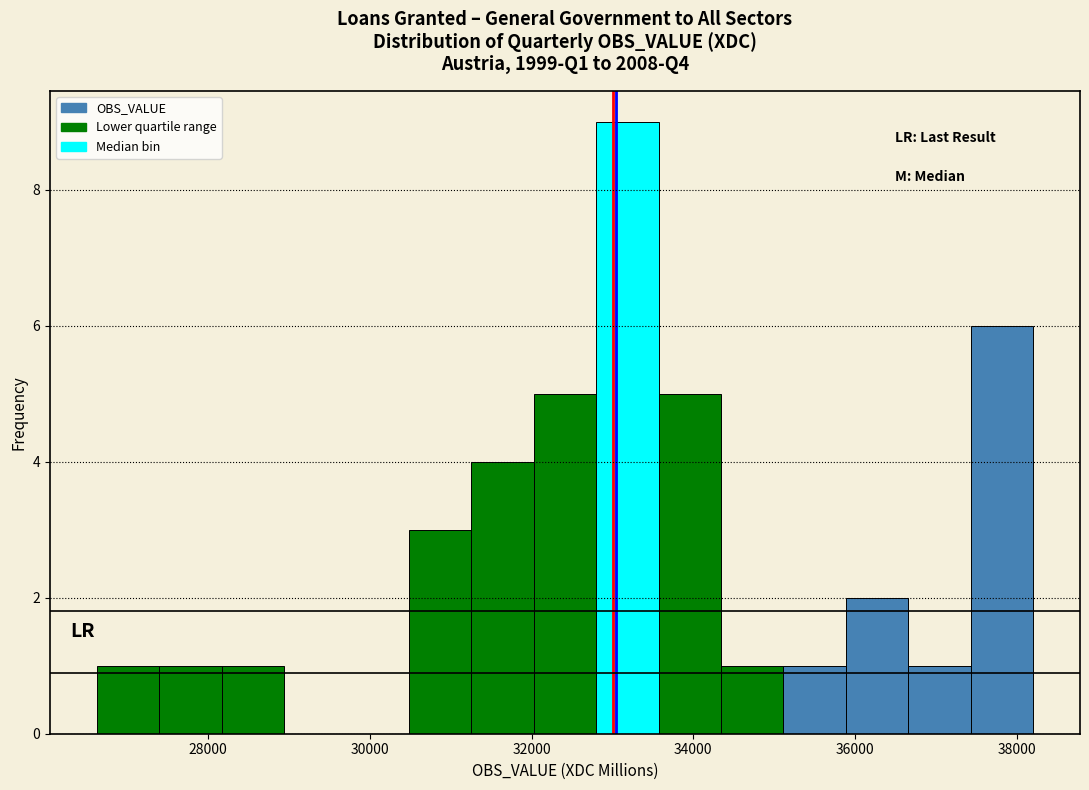

Around what value on the x-axis is the tallest bar? Give the approximate position of its centre, as read against the axis.

33200